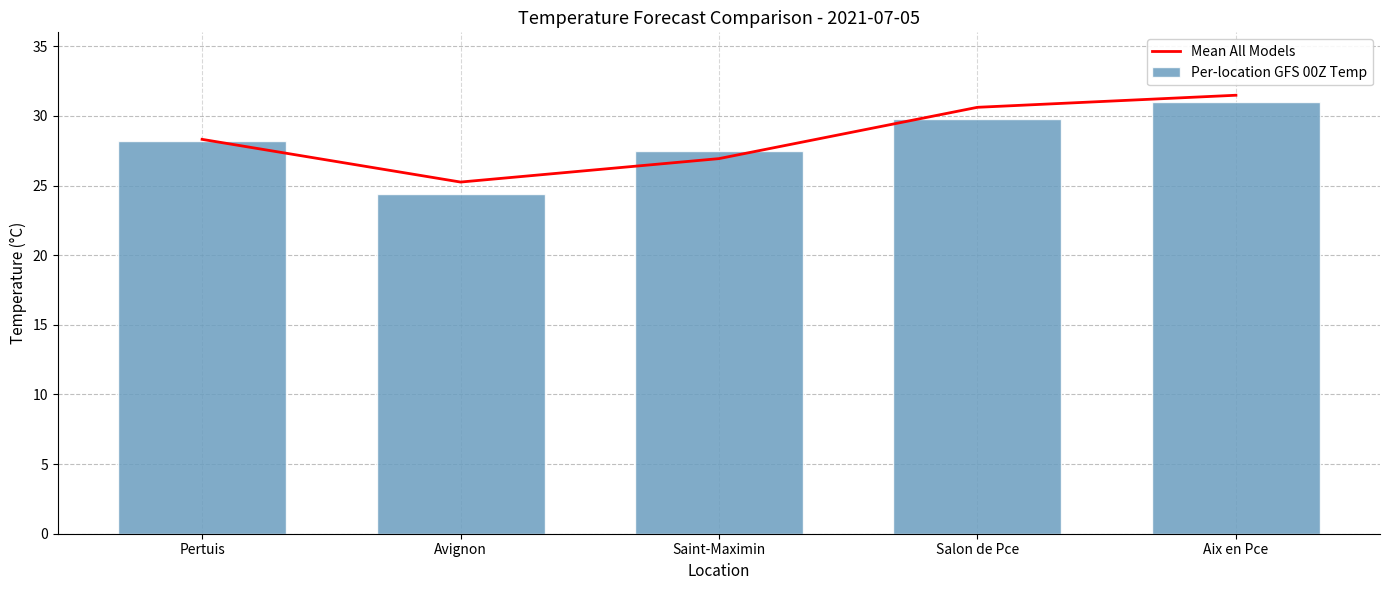

Which has a higher value, Avignon or Aix en Pce?

Aix en Pce